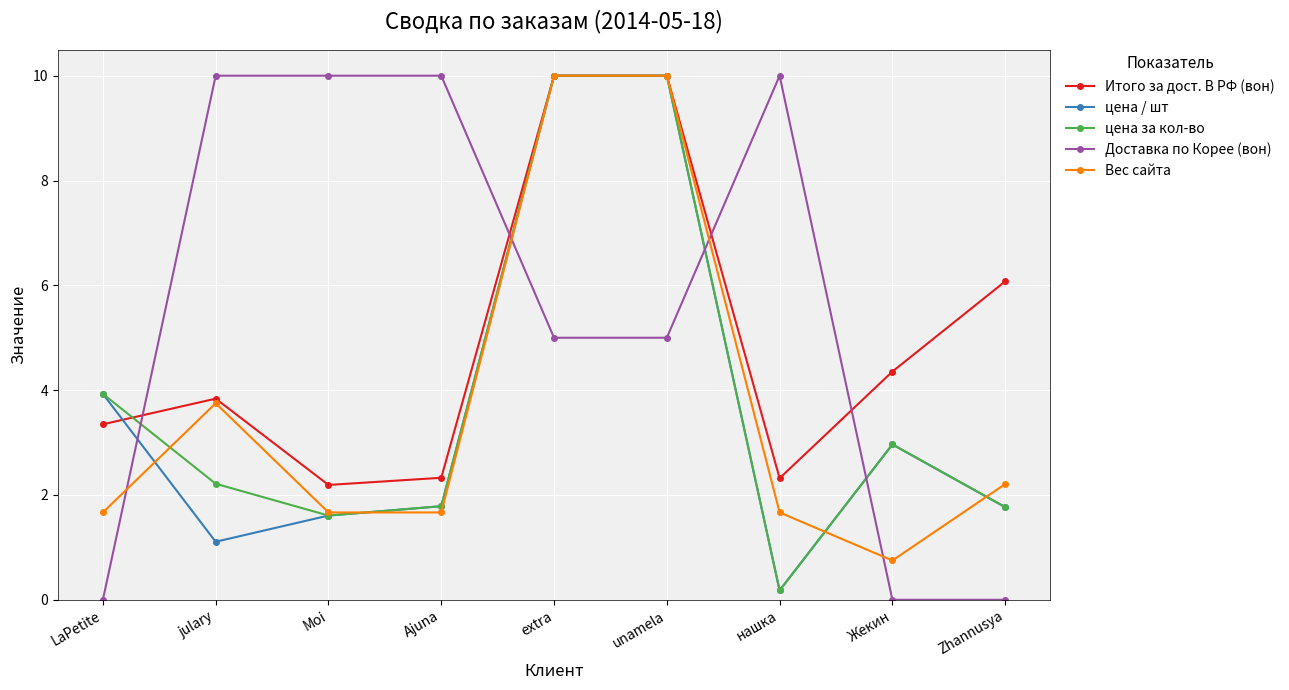

Where is цена за кол-во nearest to the value 5?

LaPetite